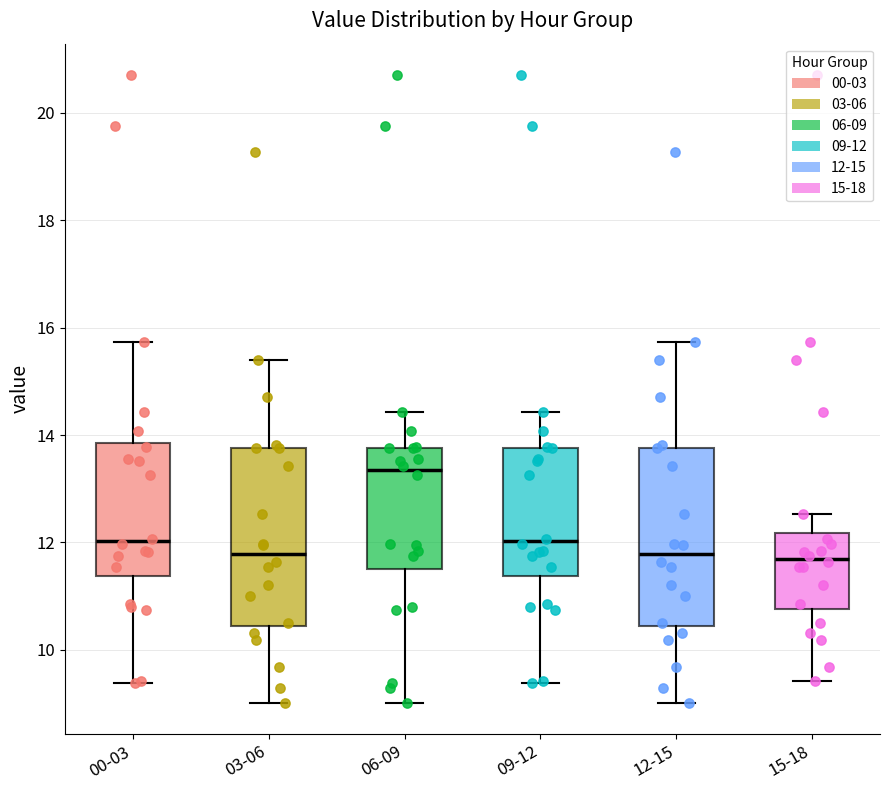

Which box's median line is the highest?

06-09